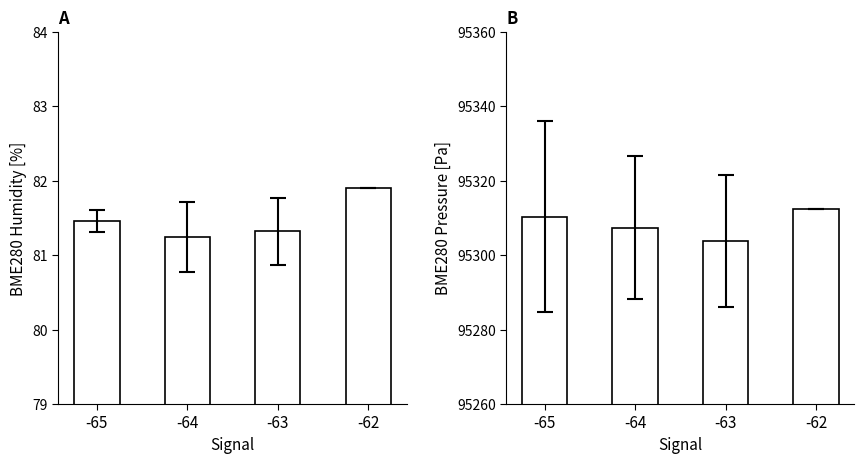

Which label corresponds to the largest value in the chart?

-62